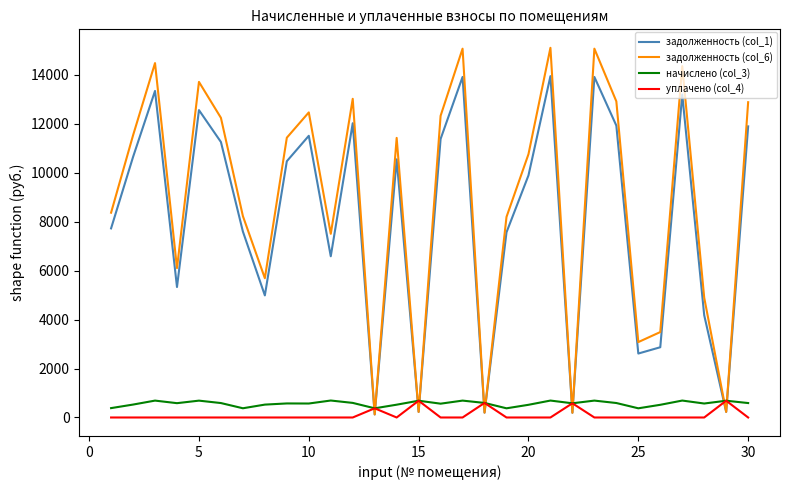

After their last crossing, which series has the higher values: задолженность (col_6) or начислено (col_3)?

задолженность (col_6)